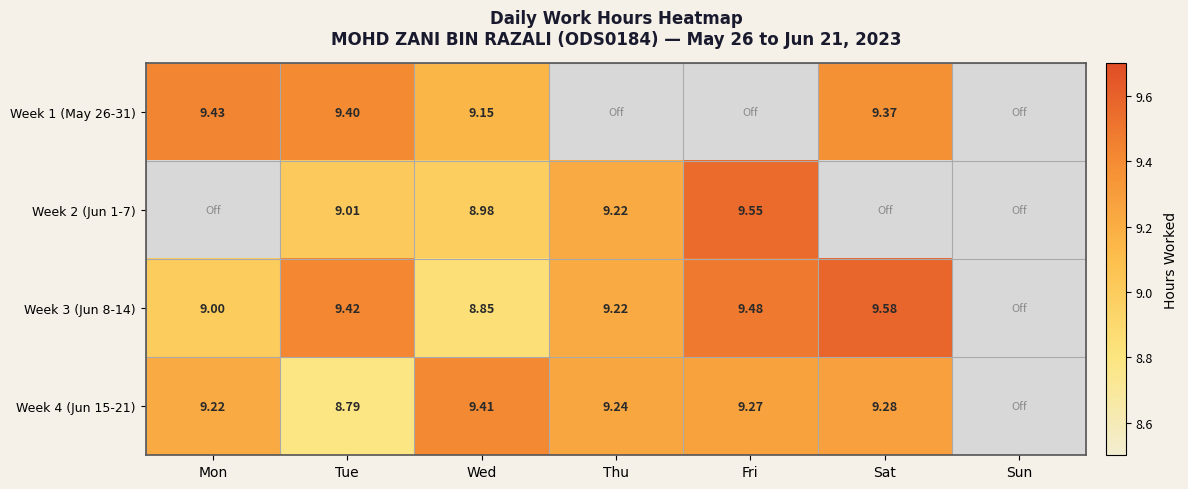

Is it true that Week 3 (Jun 8-14) equals 8.8 at Wed?

True